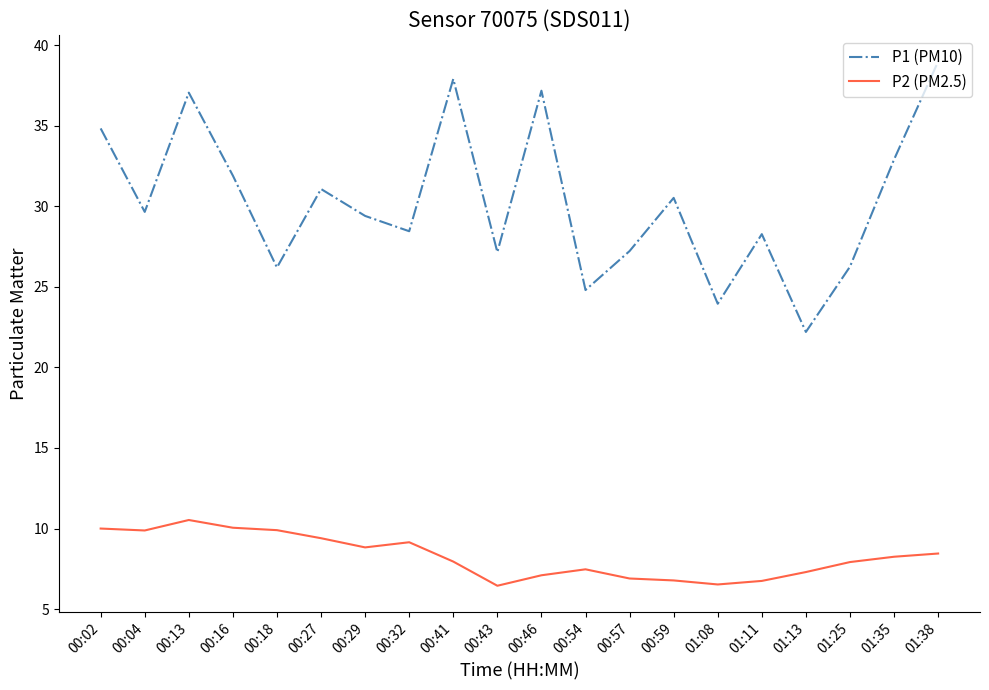

The value of P1 (PM10) at 00:29 is 29.4. True or false?

True